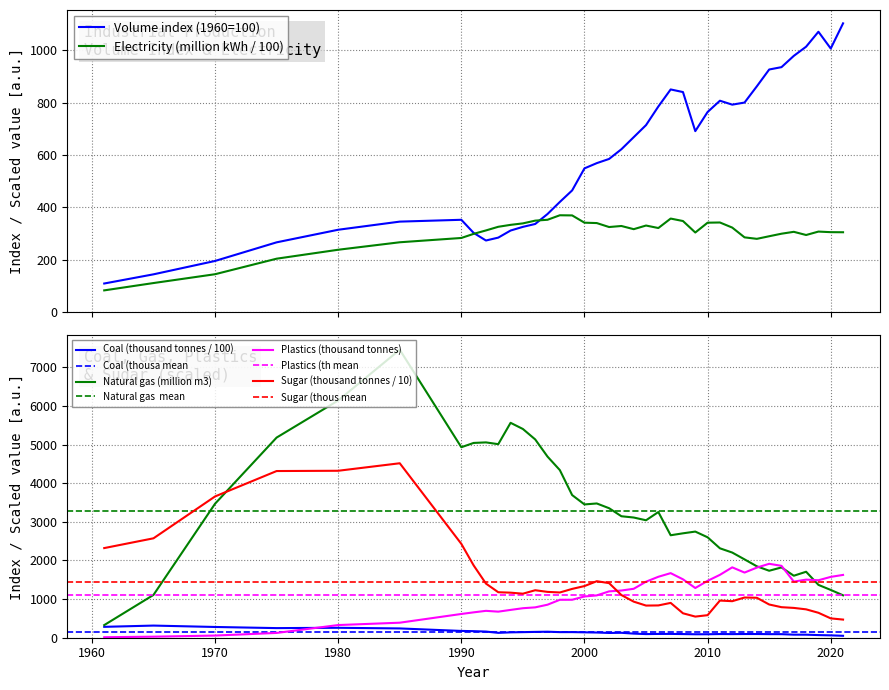

Which series has the largest total across all categories?

Natural gas (million m3)